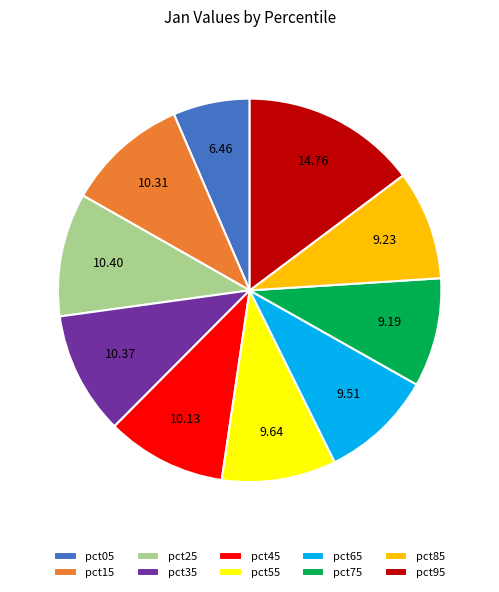

What is the smallest slice in the pie chart?

pct05